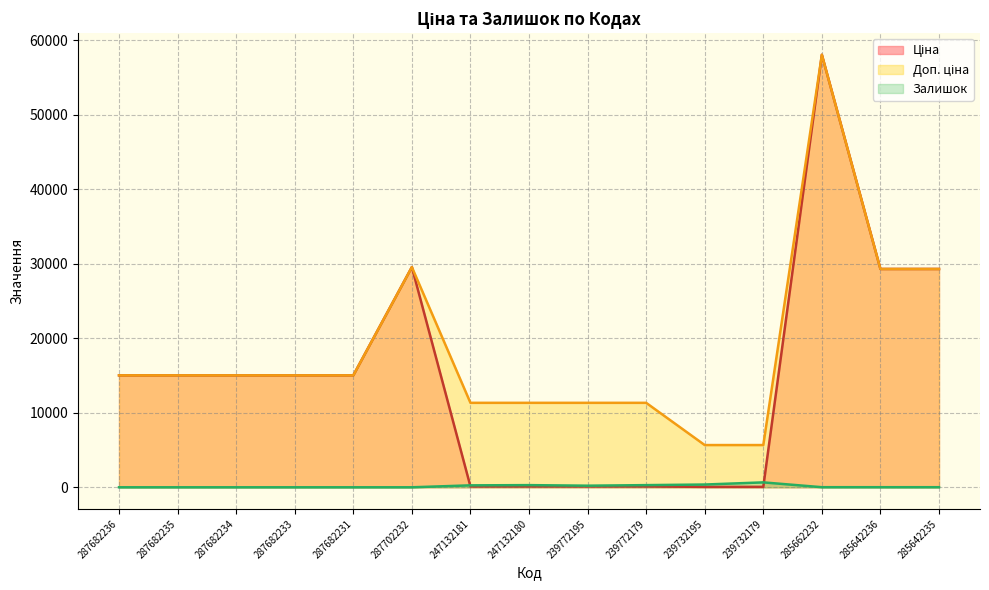

What are all the series names shown in the legend?

Ціна, Доп. ціна, Залишок